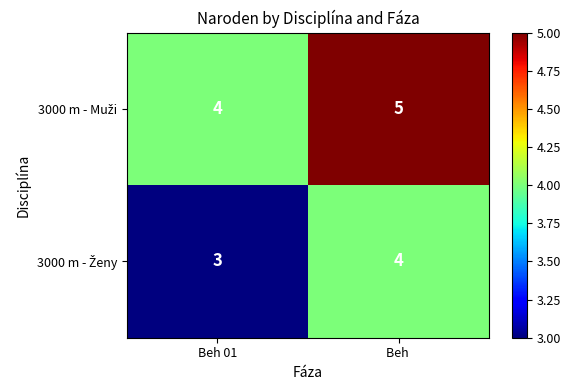

At which category is the sum across all series the highest?

Beh 